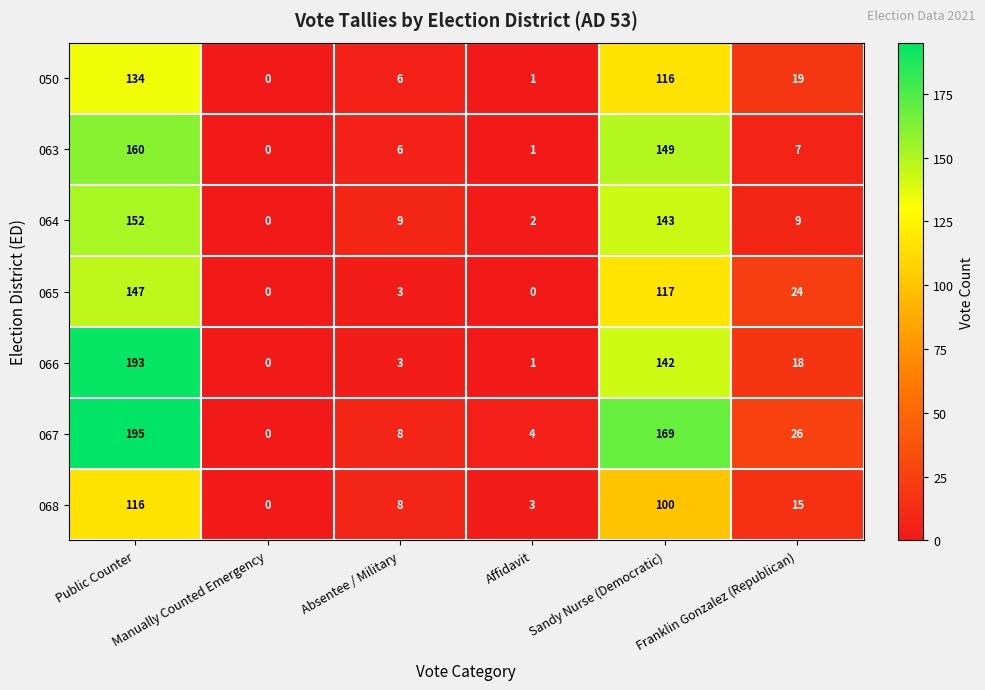

What is the maximum value shown in the chart?

195